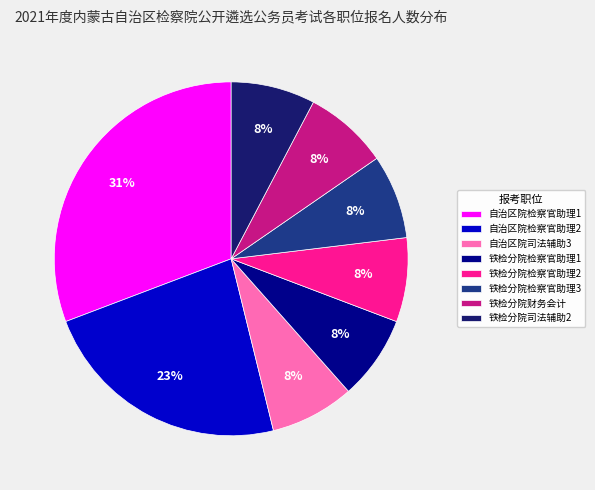

How many slices are in this pie chart?

8